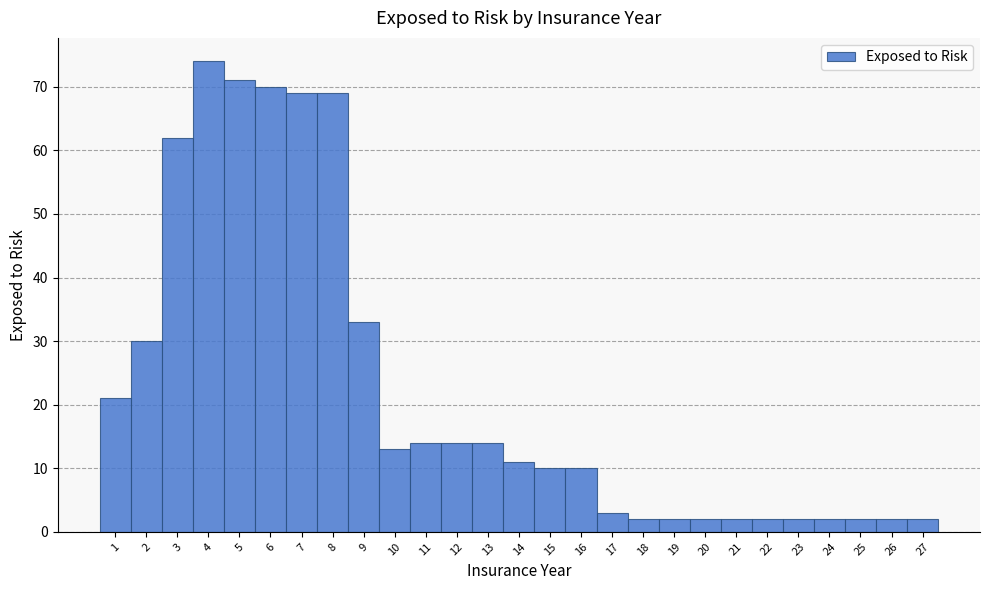

Reading left to right, list every bar in this chart as the range it spans on the x-axis followed by its height. The values are not printed on the chart, so give them approximately, as read against the axis.

0.5 to 1.5: 21
1.5 to 2.5: 30
2.5 to 3.5: 62
3.5 to 4.5: 74
4.5 to 5.5: 71
5.5 to 6.5: 70
6.5 to 7.5: 69
7.5 to 8.5: 69
8.5 to 9.5: 33
9.5 to 10.5: 13
10.5 to 11.5: 14
11.5 to 12.5: 14
12.5 to 13.5: 14
13.5 to 14.5: 11
14.5 to 15.5: 10
15.5 to 16.5: 10
16.5 to 17.5: 3
17.5 to 18.5: 2
18.5 to 19.5: 2
19.5 to 20.5: 2
20.5 to 21.5: 2
21.5 to 22.5: 2
22.5 to 23.5: 2
23.5 to 24.5: 2
24.5 to 25.5: 2
25.5 to 26.5: 2
26.5 to 27.5: 2